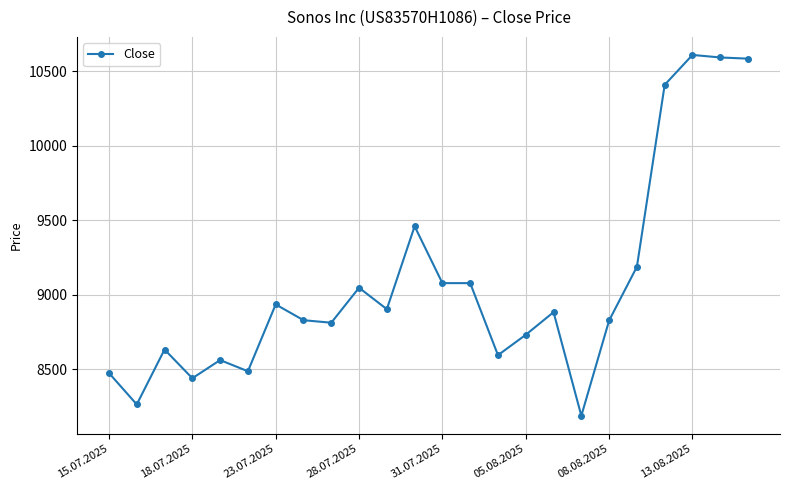

What is the sum of all values?

217608